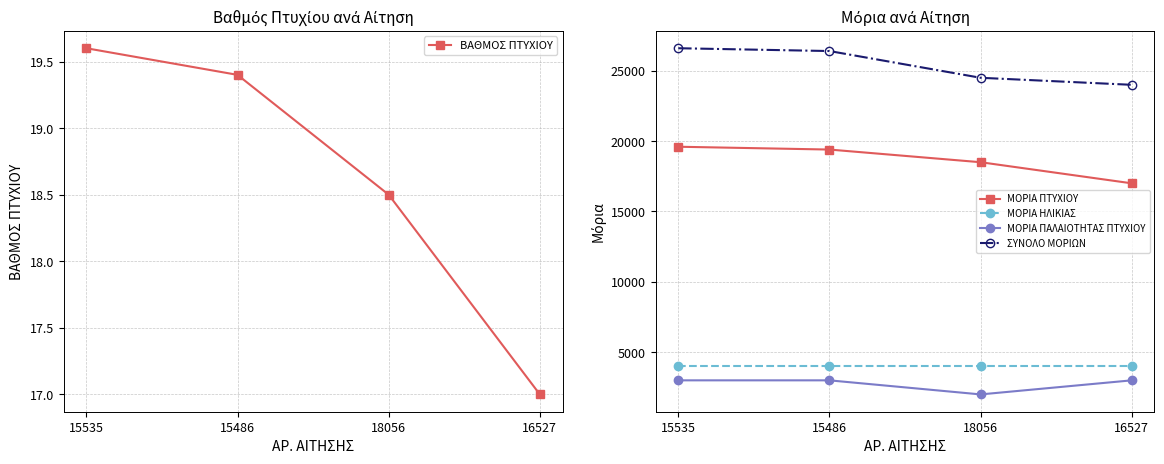

Count the number of categories in the chart.

4